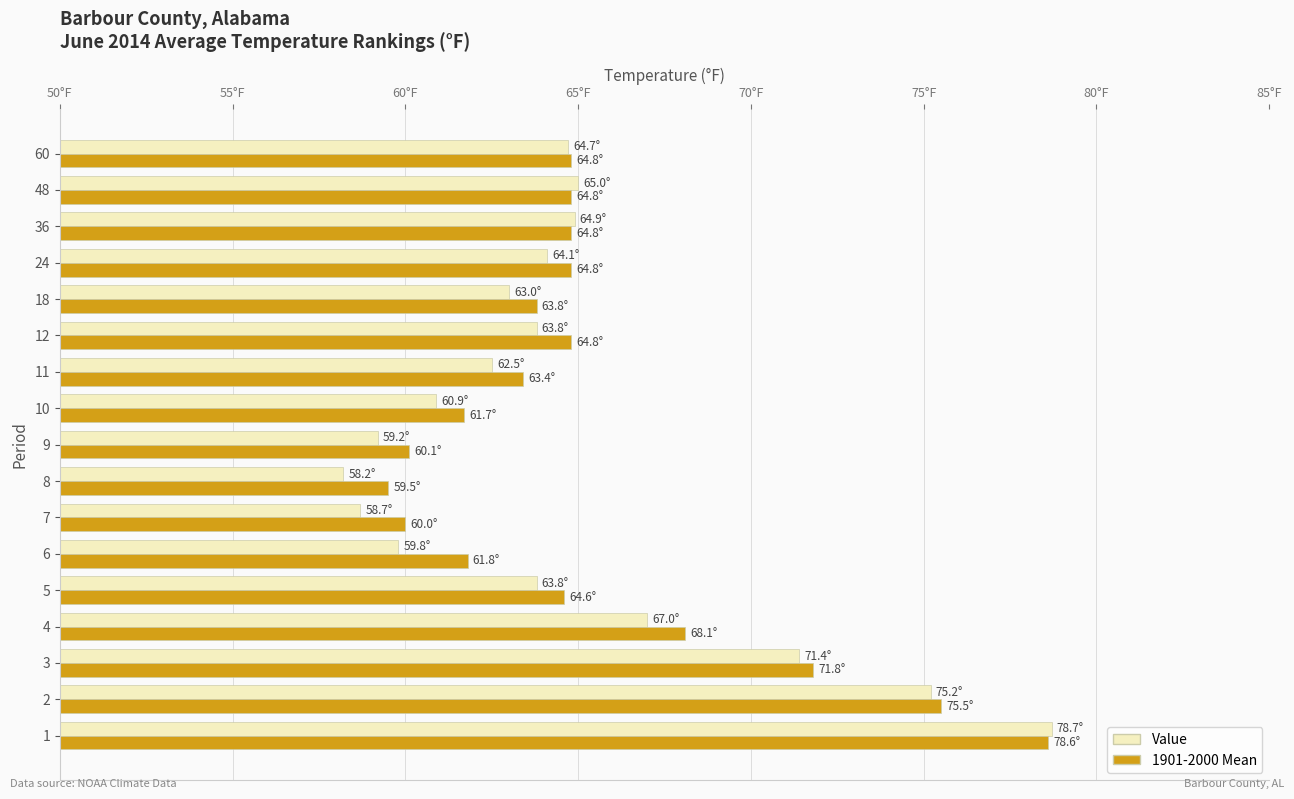

What are all the series names shown in the legend?

Value, 1901-2000 Mean